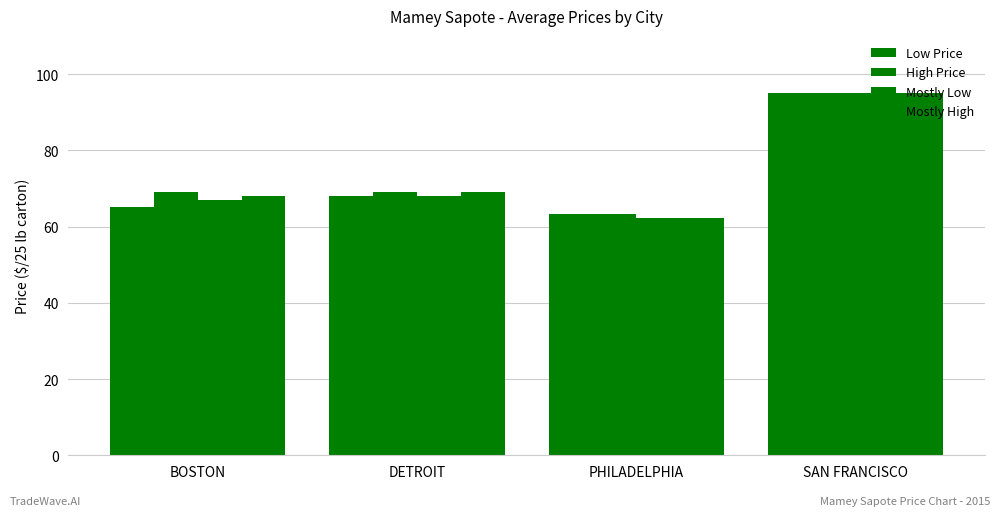

What is the difference between the maximum and minimum values in the Mostly High series?

32.8